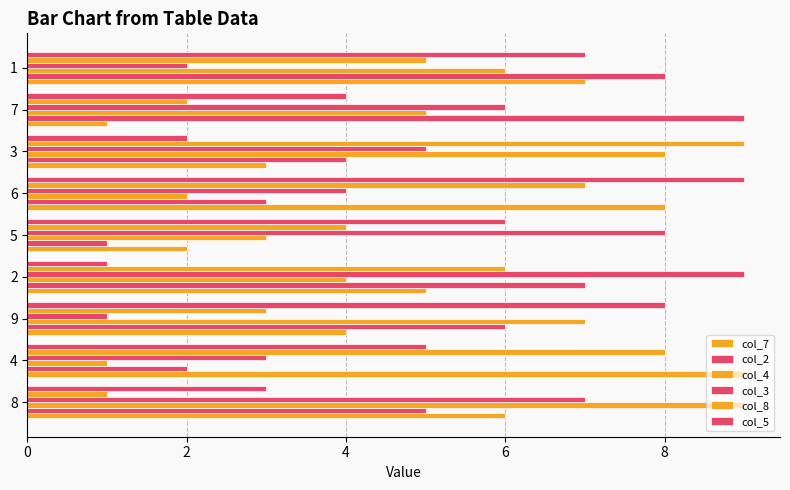

How many distinct data groups are displayed?

6